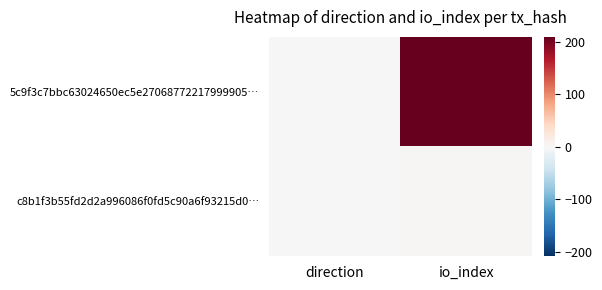

At which category is the sum across all series the highest?

io_index